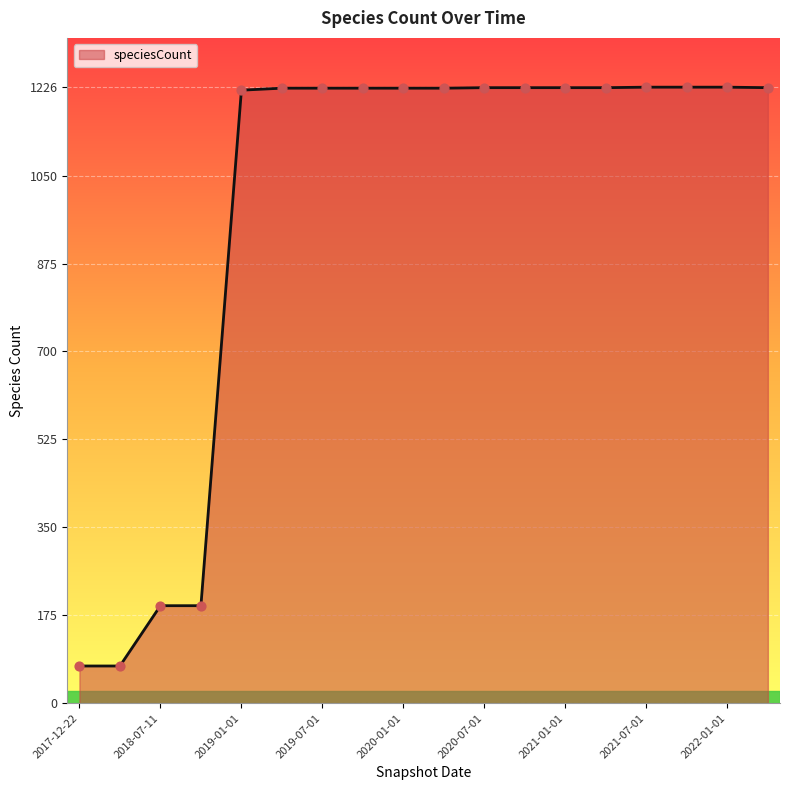

What is the minimum value shown in the chart?

74